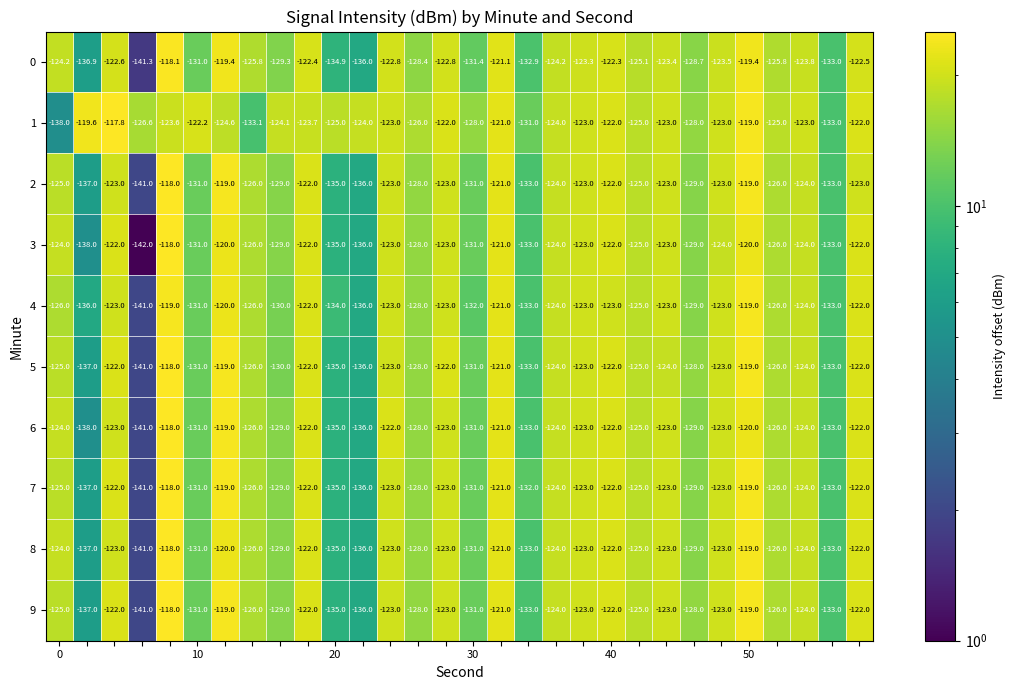

Which series has the largest range (max minus min)?

3